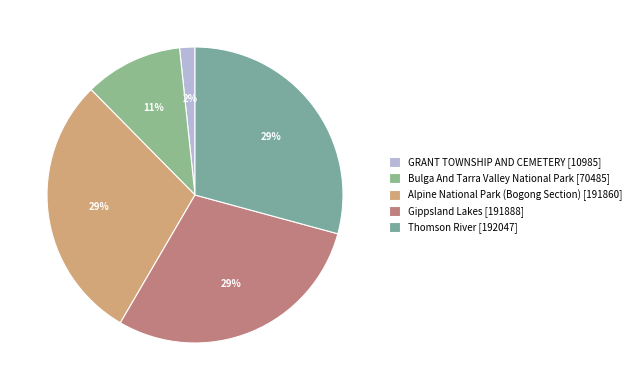

What is the ratio of the value at Thomson River to the value at GRANT TOWNSHIP AND CEMETERY?

17.5